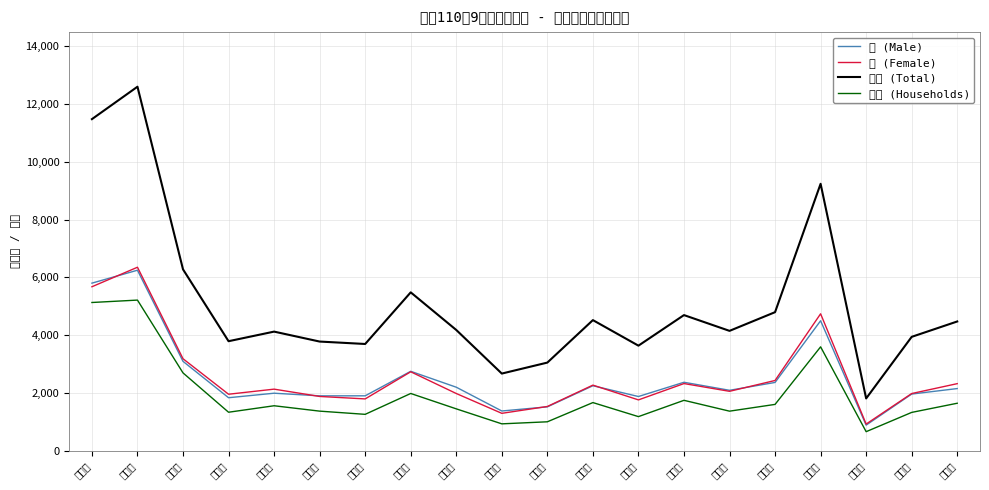

The 男 (Male) series shows 1132 at 廣興里. True or false?

False